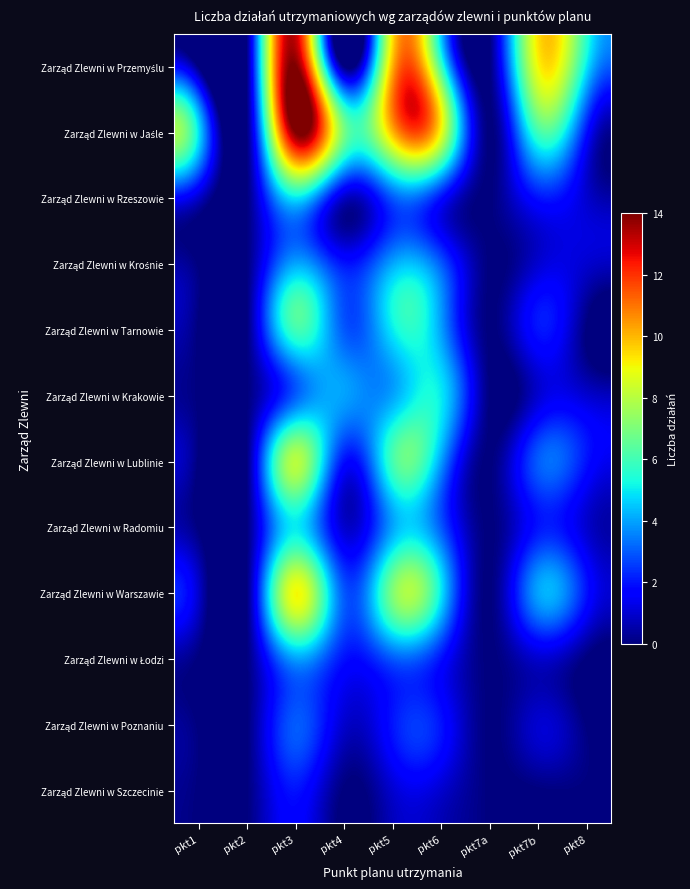

How many distinct data groups are displayed?

12